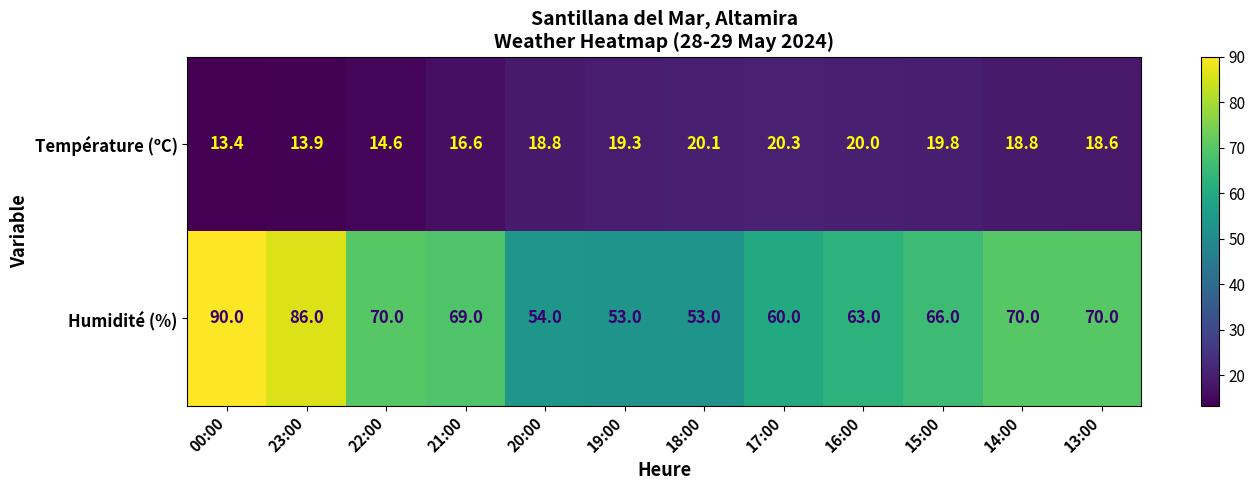

What is the total value across all series at 20:00?

72.8